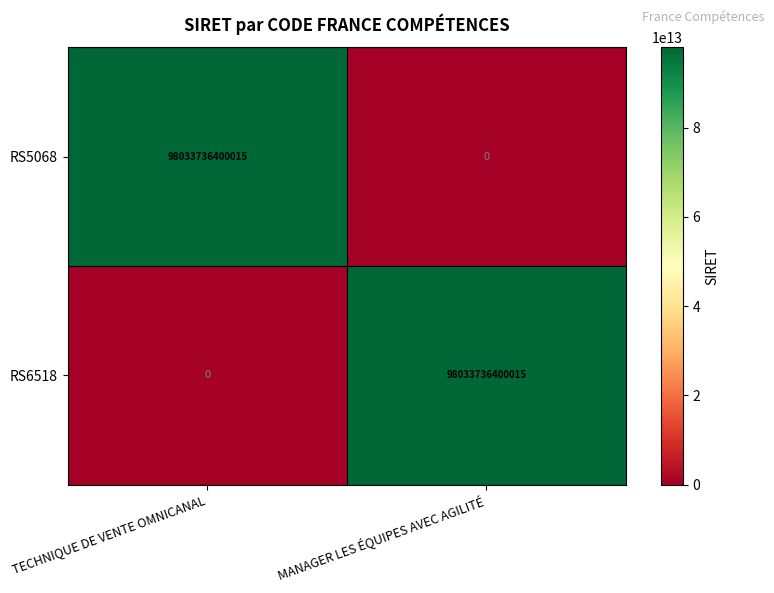

Is the value of RS5068 at MANAGER LES ÉQUIPES AVEC AGILITÉ greater than the value of RS6518 at MANAGER LES ÉQUIPES AVEC AGILITÉ?

No